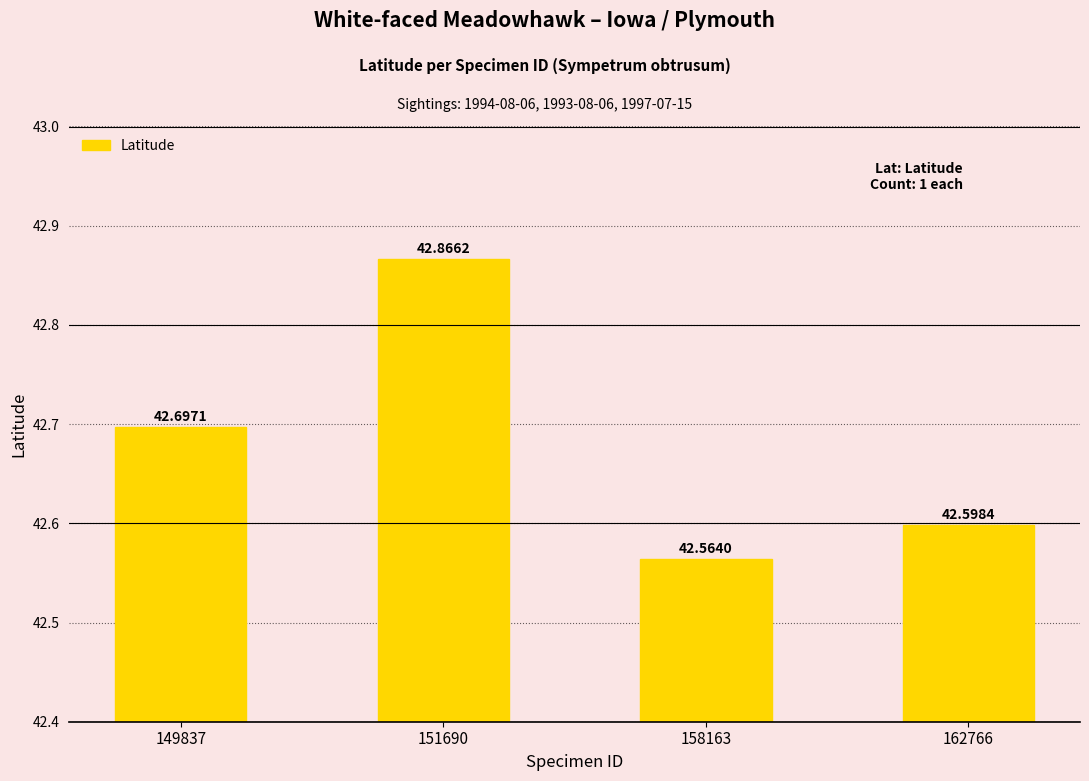

Does the chart contain any negative values?

No